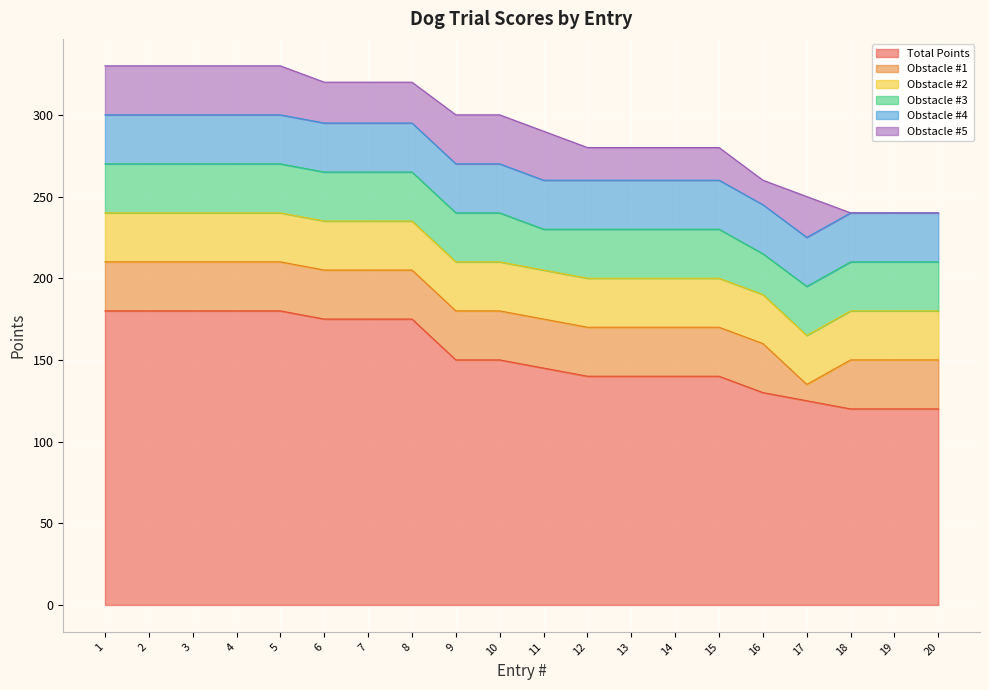

What is the value of the Obstacle #4 point at the 7th from the left?

30